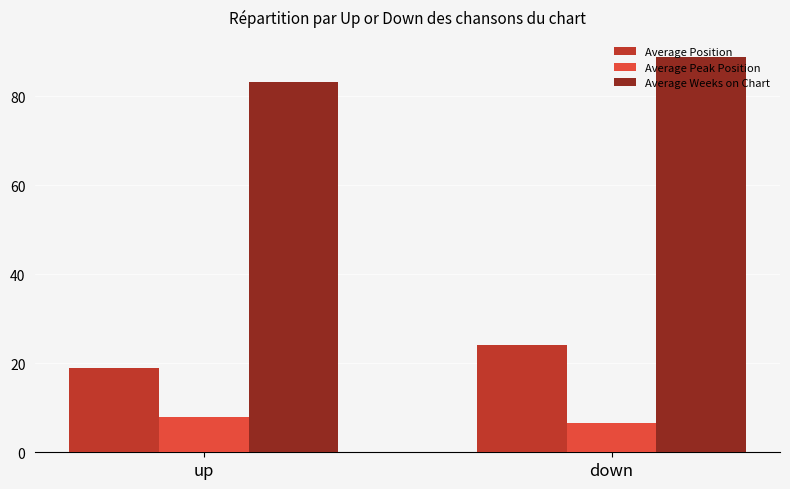

At which category does the chart reach its peak across all series?

down